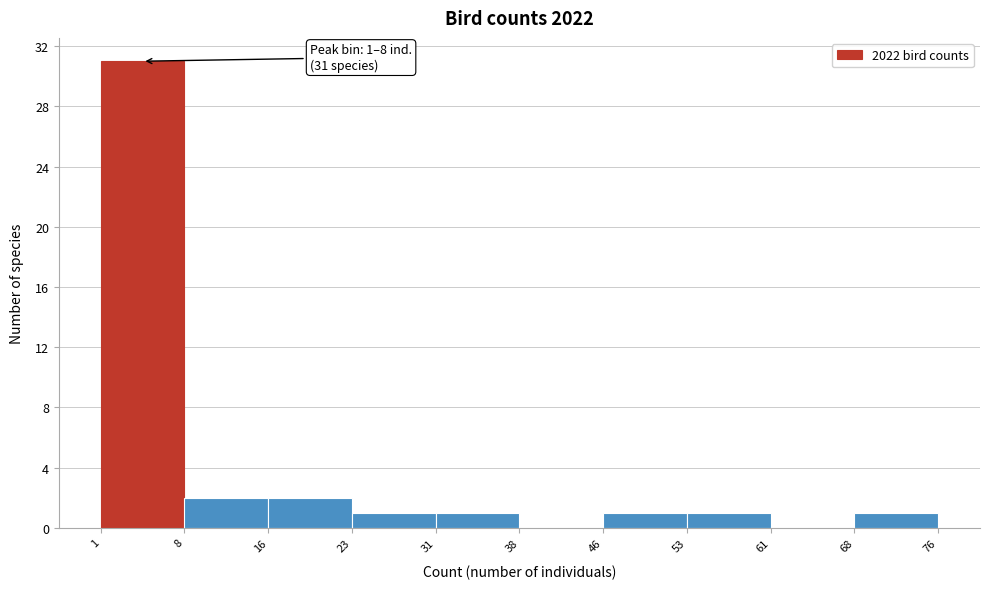

Which range on the x-axis has the tallest bar?

1 to 8